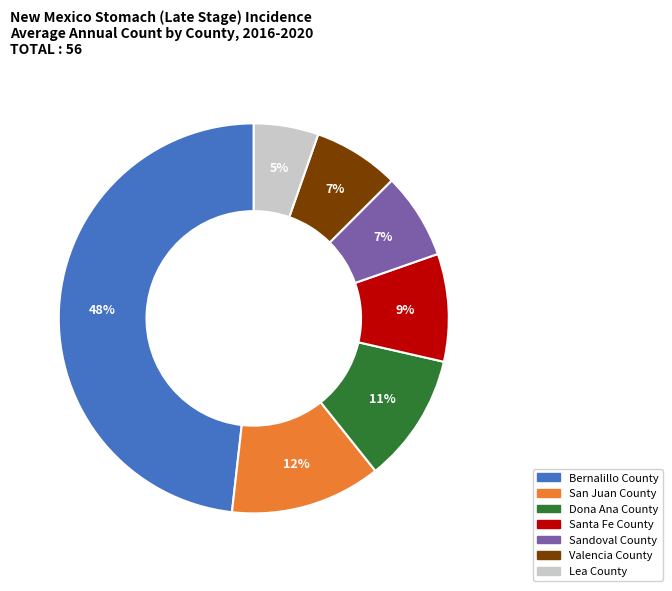

To the nearest percent, what is the difference between the largest and smallest slice percentages?

43%